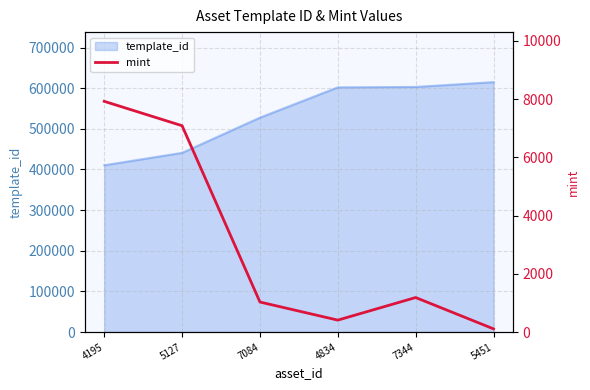

Approximately how many times larger is the value at 7084 compared to 5127?

0.1